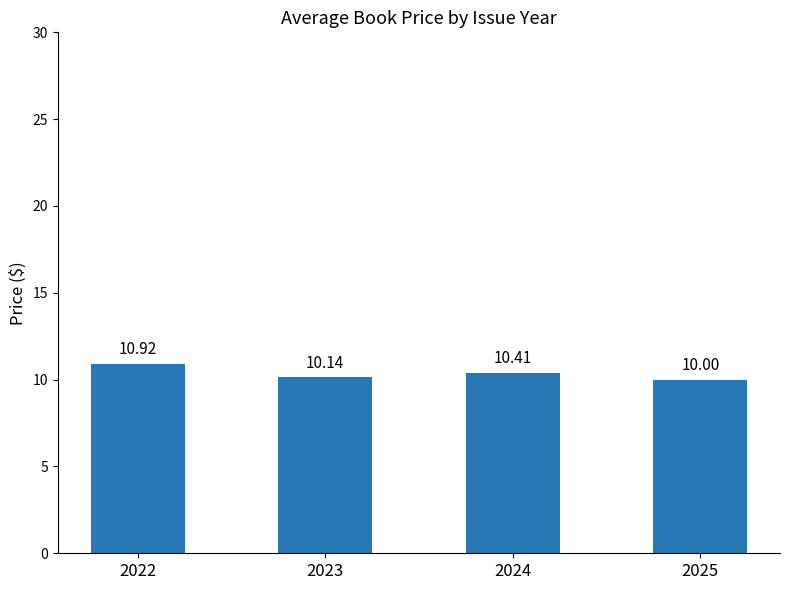

Between 2024 and 2025, which is larger?

2024